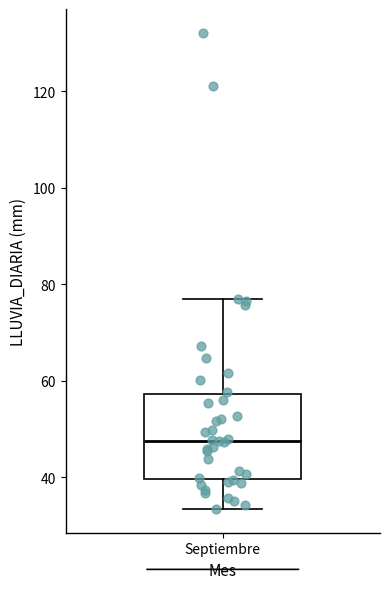

Where does the median line of the box for Septiembre sit on the y-axis? The values are not printed on the chart, so give them approximately, as read against the axis.

48